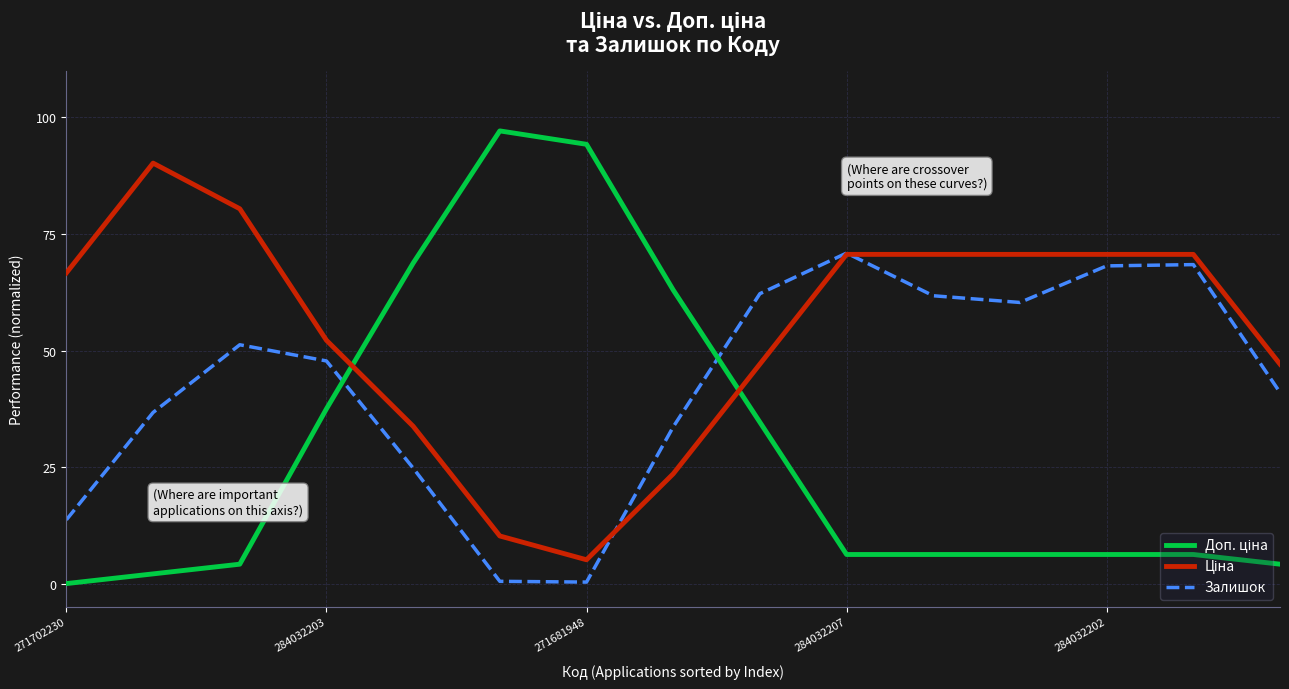

What is the greatest value displayed?

97.1